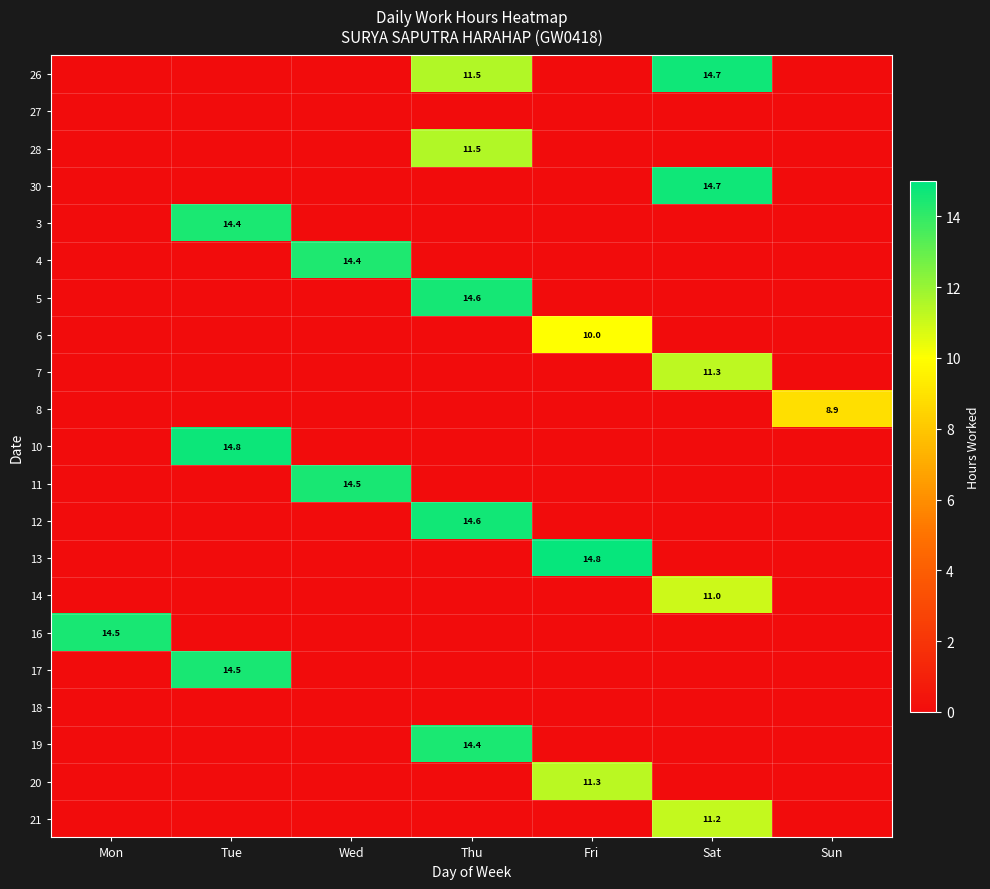

Is it true that 21 equals 19.7 at Sat?

False